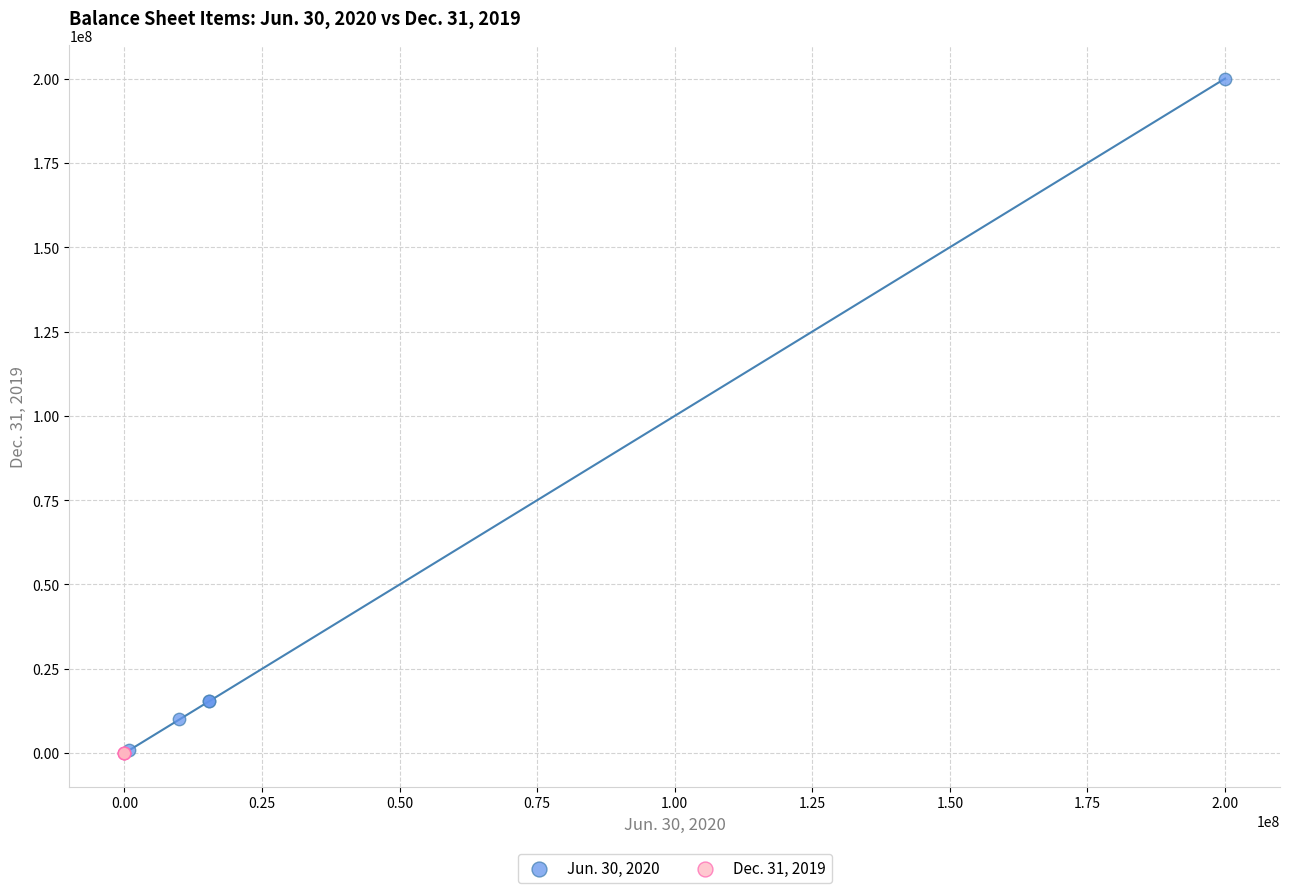

Which series has the largest Y range (max minus min)?

Jun. 30, 2020